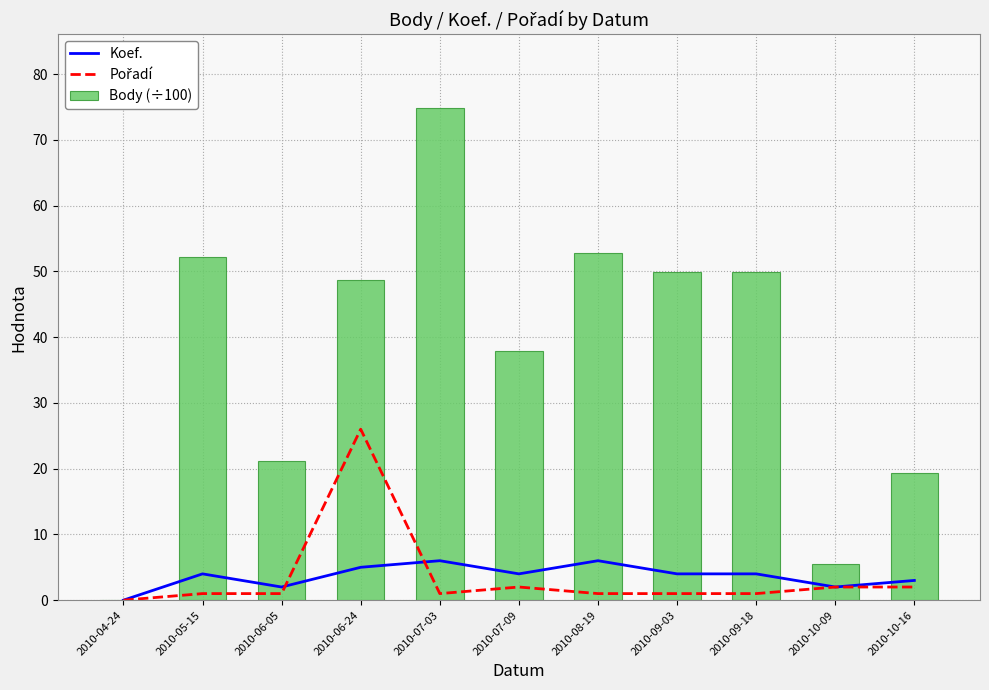

True or false: Koef. has a value of 4.0 at 2010-09-18.

True